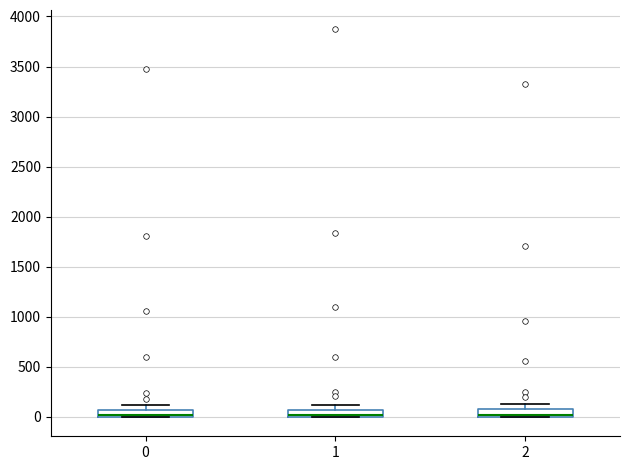

Where is the upper edge of the box at x = 1 on the y-axis? The values are not printed on the chart, so give them approximately, as read against the axis.

50